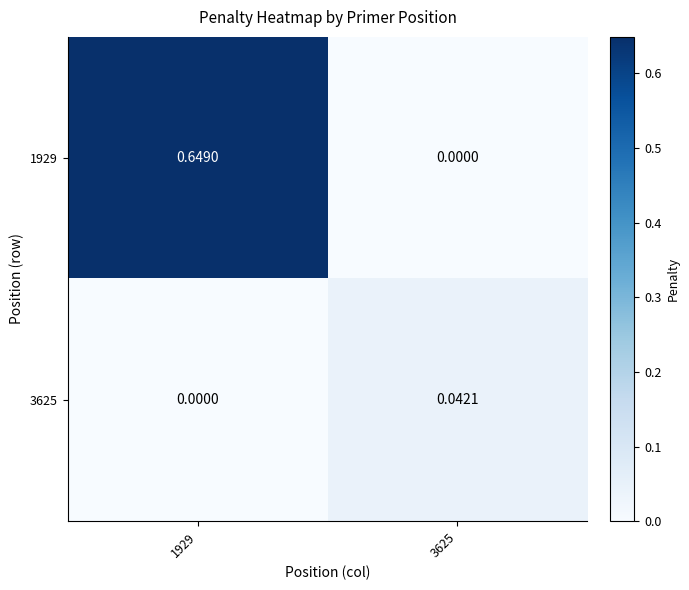

How many data points in 1929 are above 0?

1